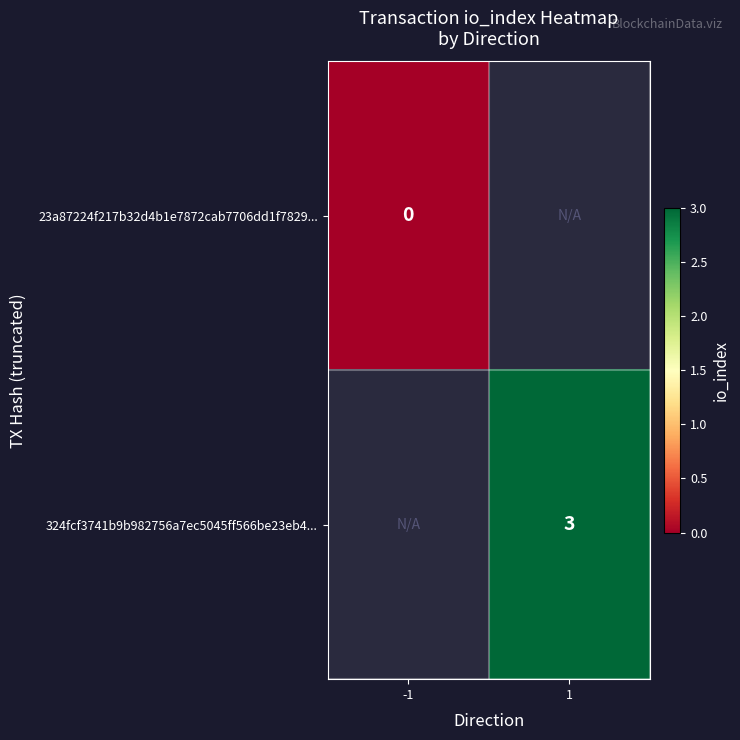

Is it true that 324fcf3741b9b982756a7ec5045ff566be23eb4... equals 3 at 1?

True